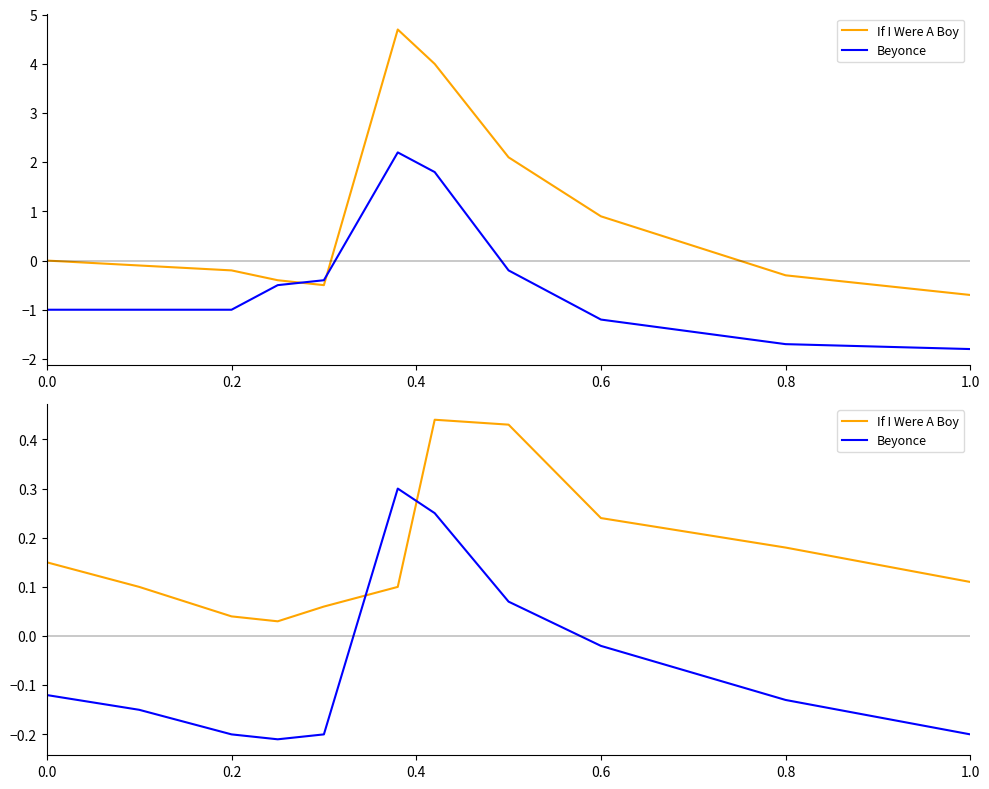

What is the value of the Beyonce point at the 10th from the left?

-0.1